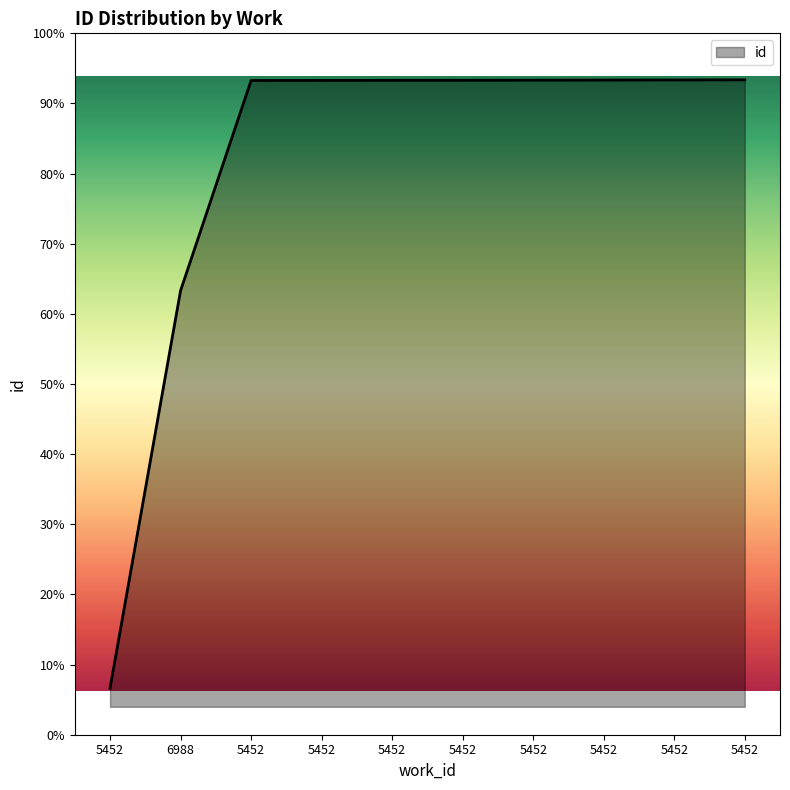

Which has a higher value, 5452 or 5452?

5452